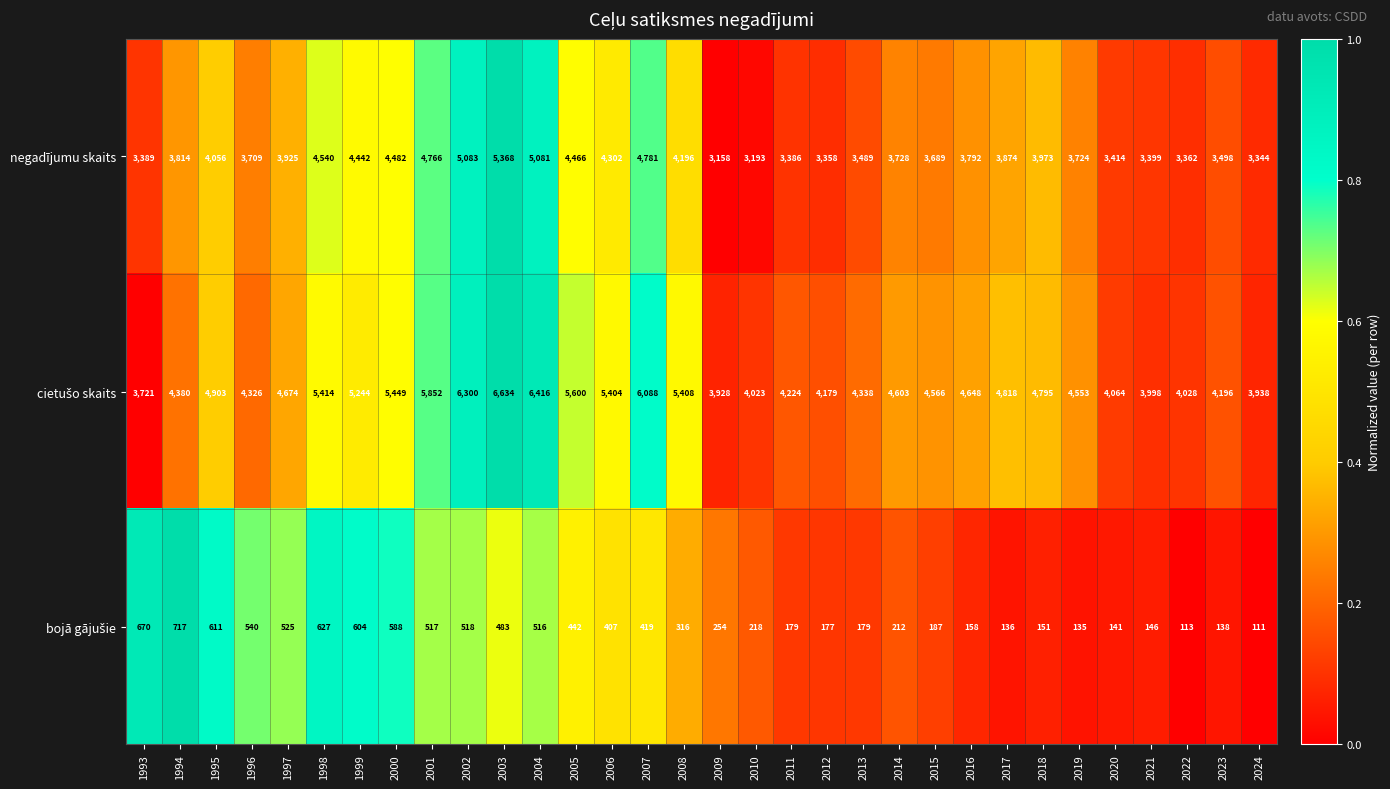

How many categories are shown in the chart?

32